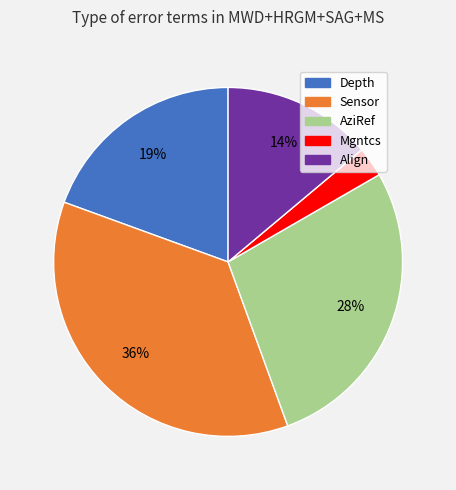

How many segments does this pie chart have?

5